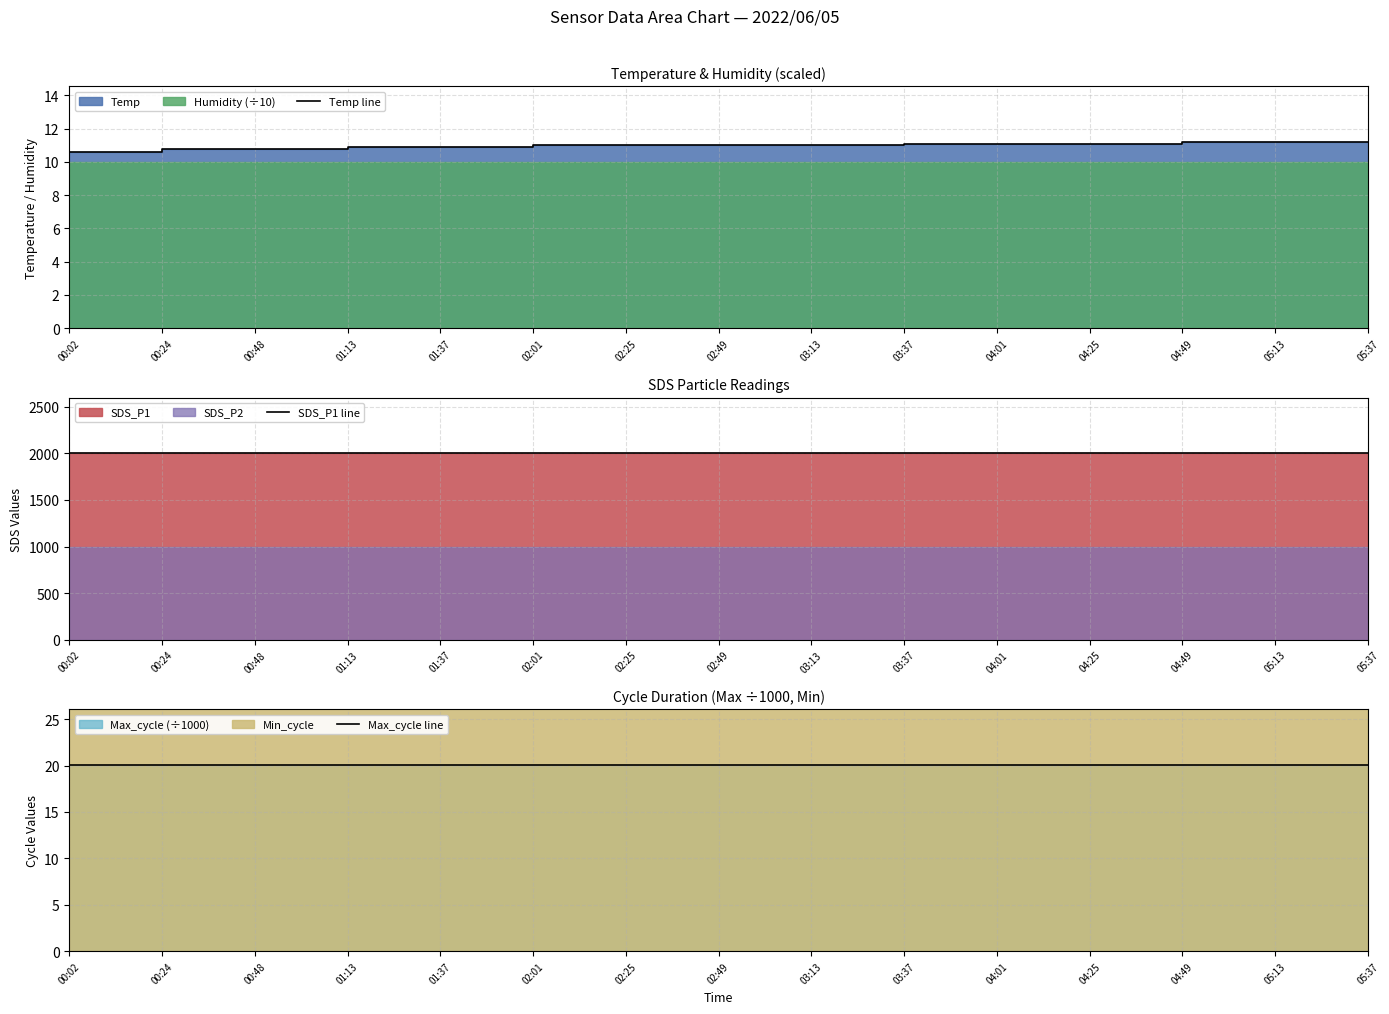

Is the value of Temp line at 00:02 greater than the value of Max_cycle line at 00:02?

No